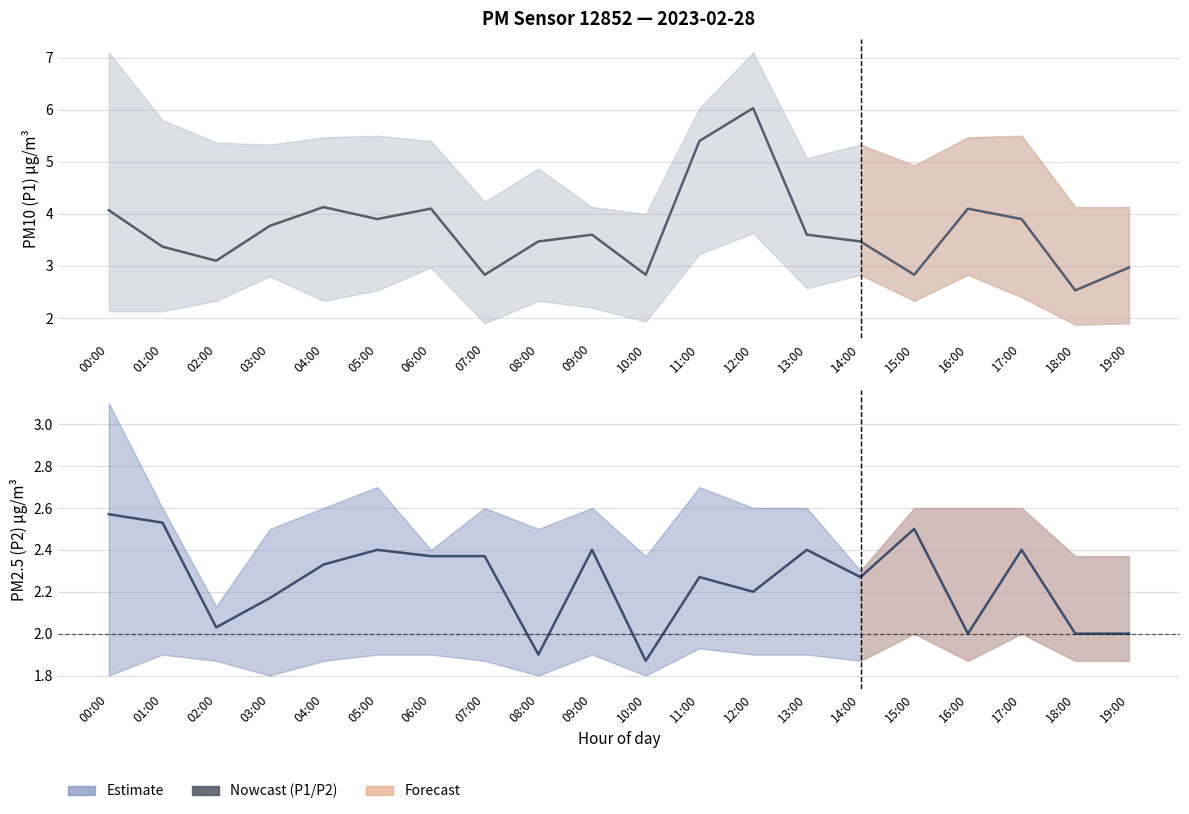

What is the difference between the P2 (PM2.5) values at 05:00 and 03:00?

0.2